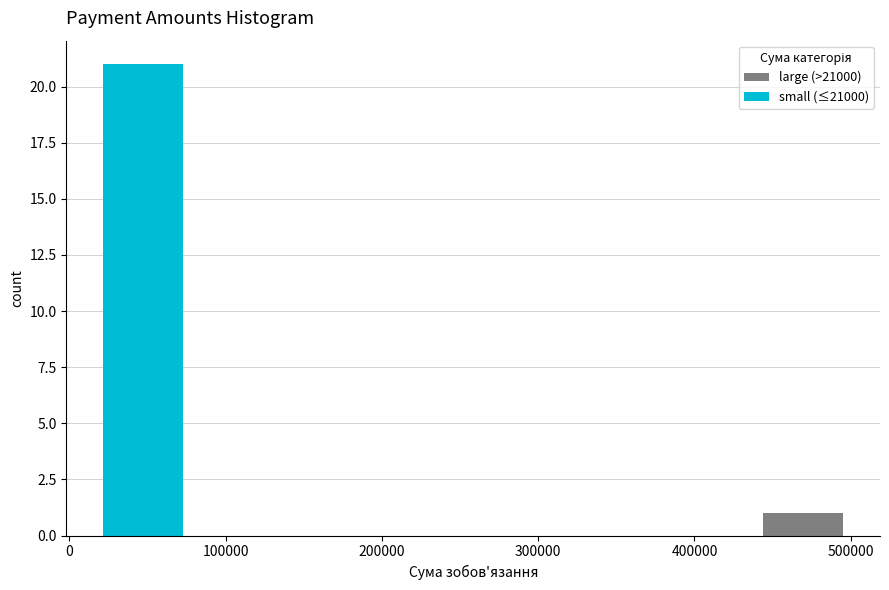

Which range on the x-axis has the tallest stacked bar (by total height)?

20000 to 80000